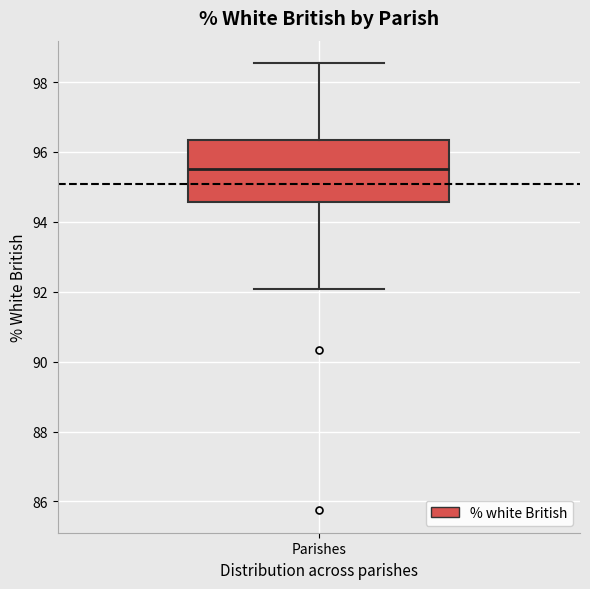

Transcribe this box plot: give where the median line is, the range the box spans, and where the two whiskers end, as read against the y-axis. The values are not printed on the chart, so give them approximately, as read against the axis.

median 95.6, box 94.6 to 96.4, whiskers 92.0 to 98.6